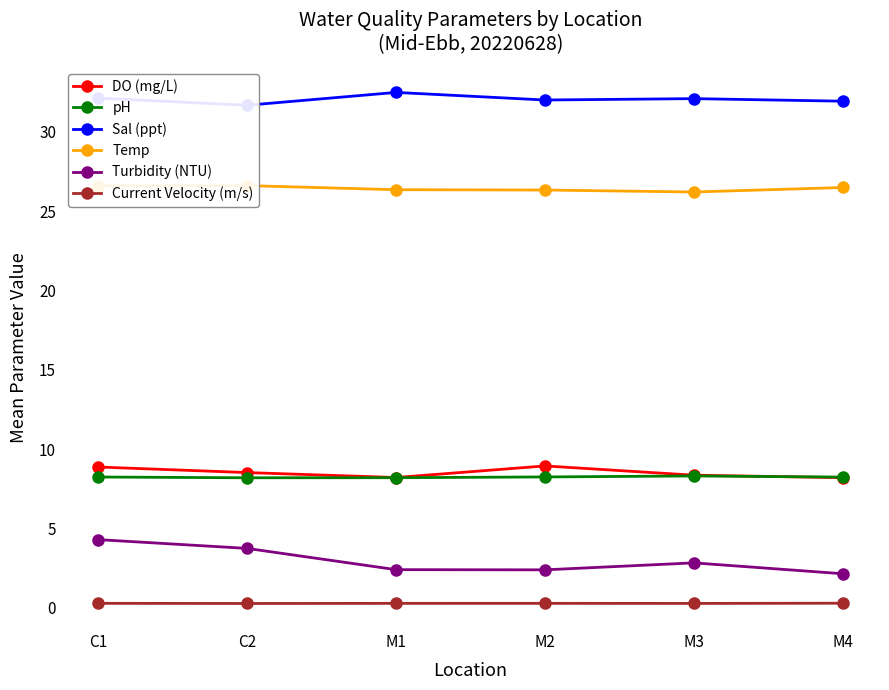

What is the lowest value of the Sal (ppt) series?

31.7